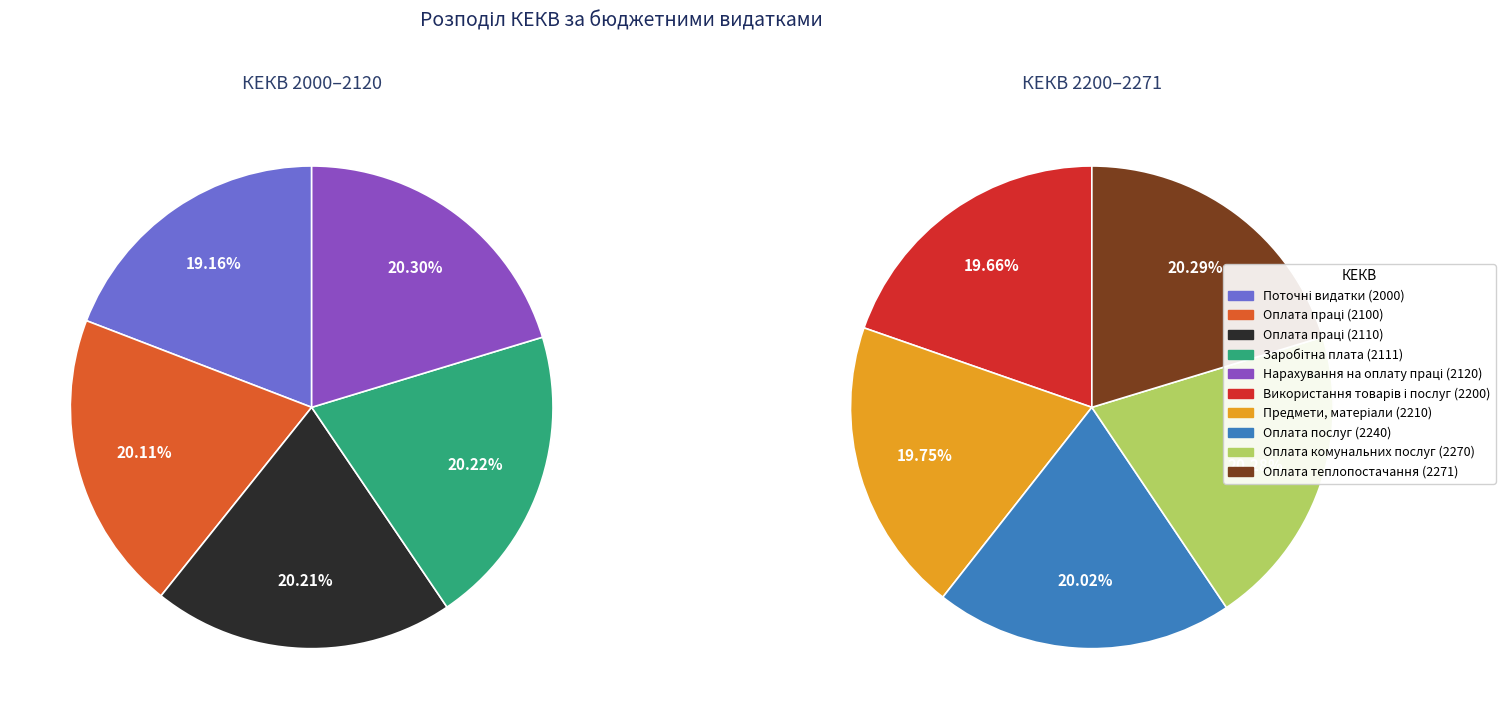

Which category has the smallest portion of the pie?

Поточні видатки (2000)